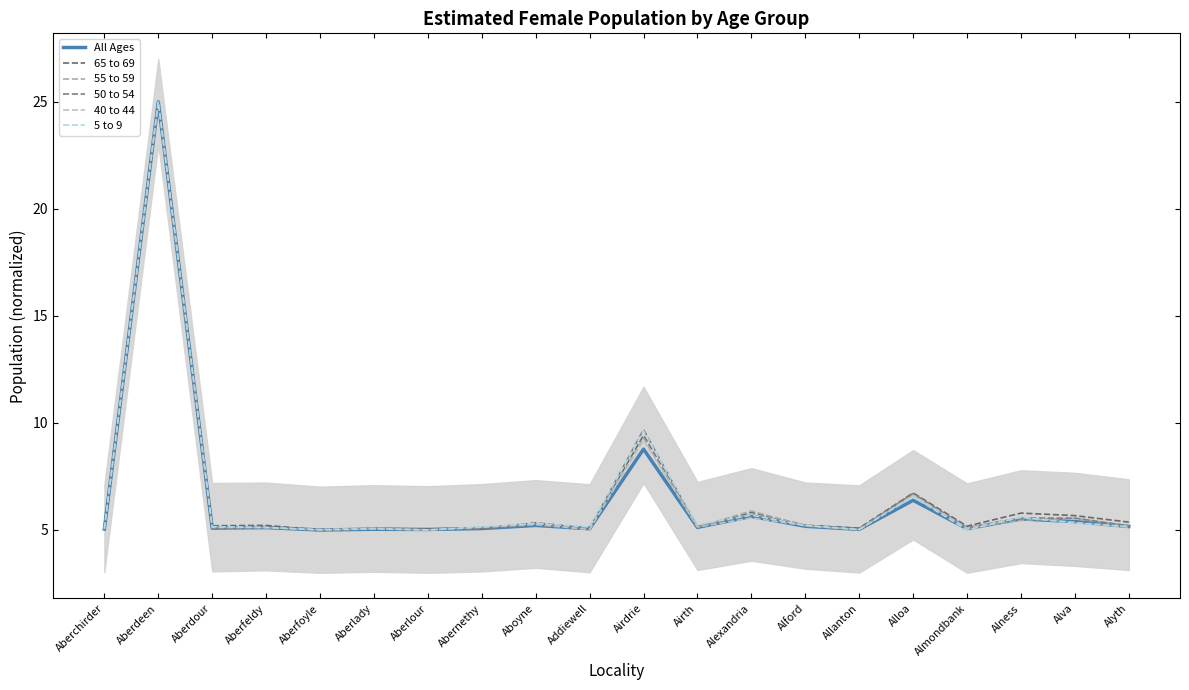

What is the maximum value shown in the chart?

25.0